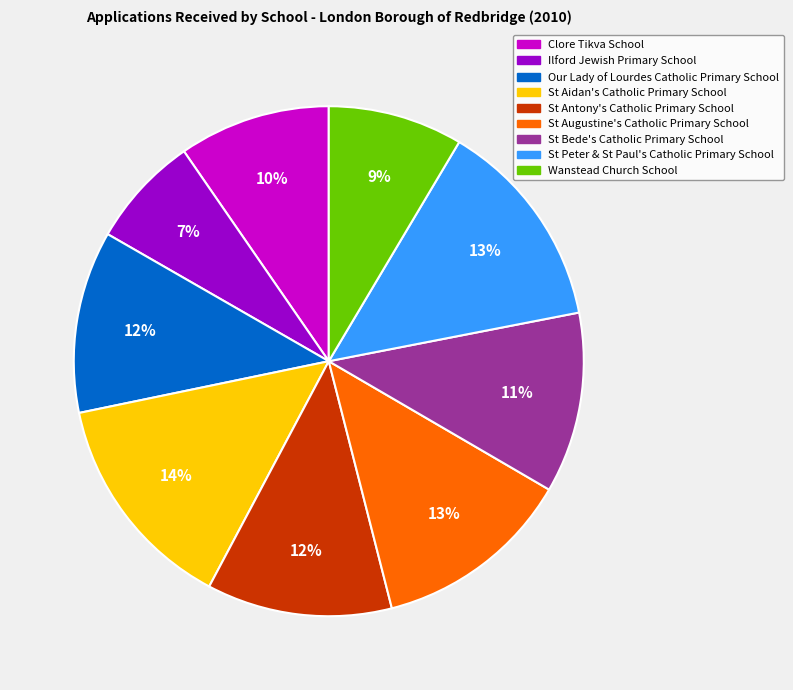

To the nearest percent, what is the average slice percentage?

11%